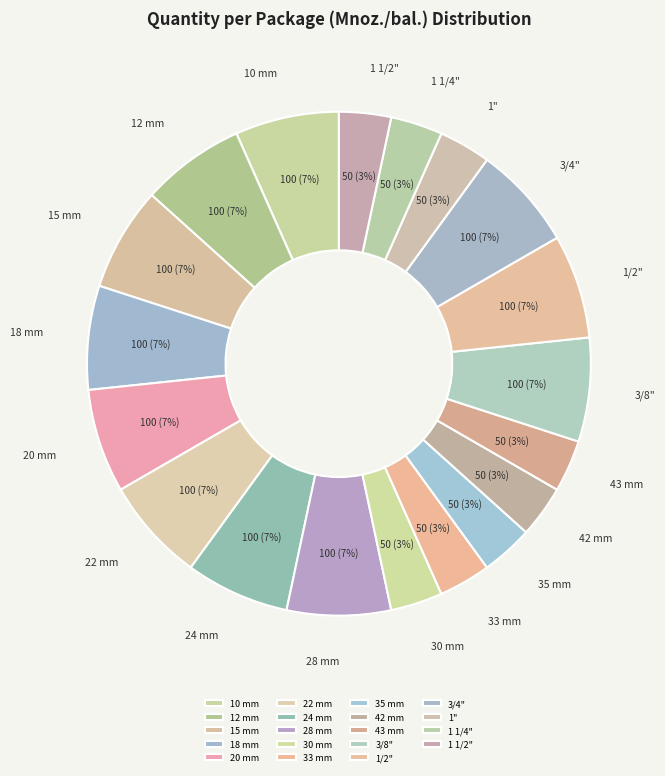

Between 42 mm and 12 mm, which is larger?

12 mm